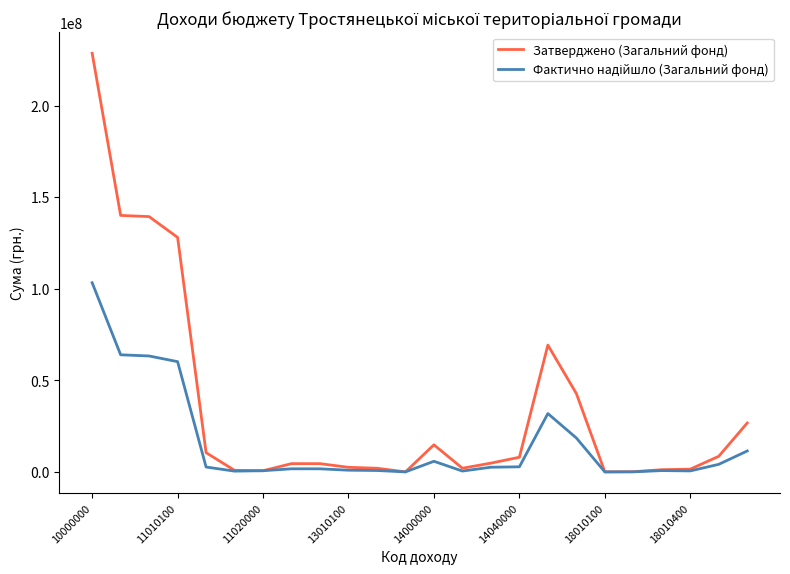

Is this an area chart (filled region under the line)?

No